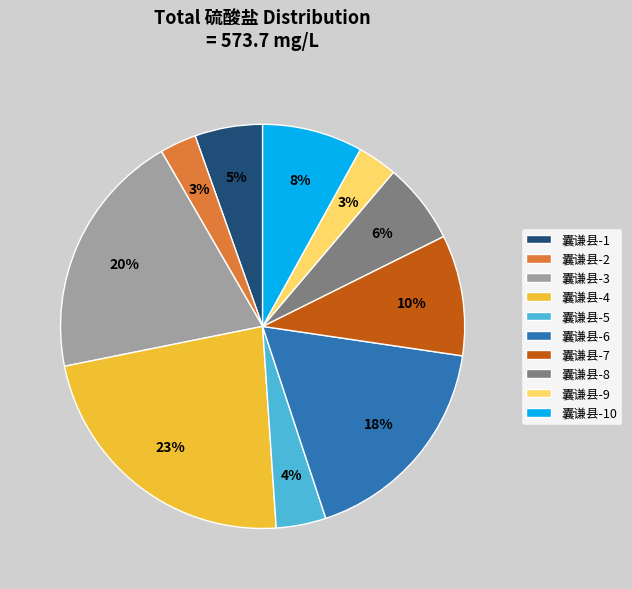

Which has a higher value, 囊谦县-8 or 囊谦县-10?

囊谦县-10